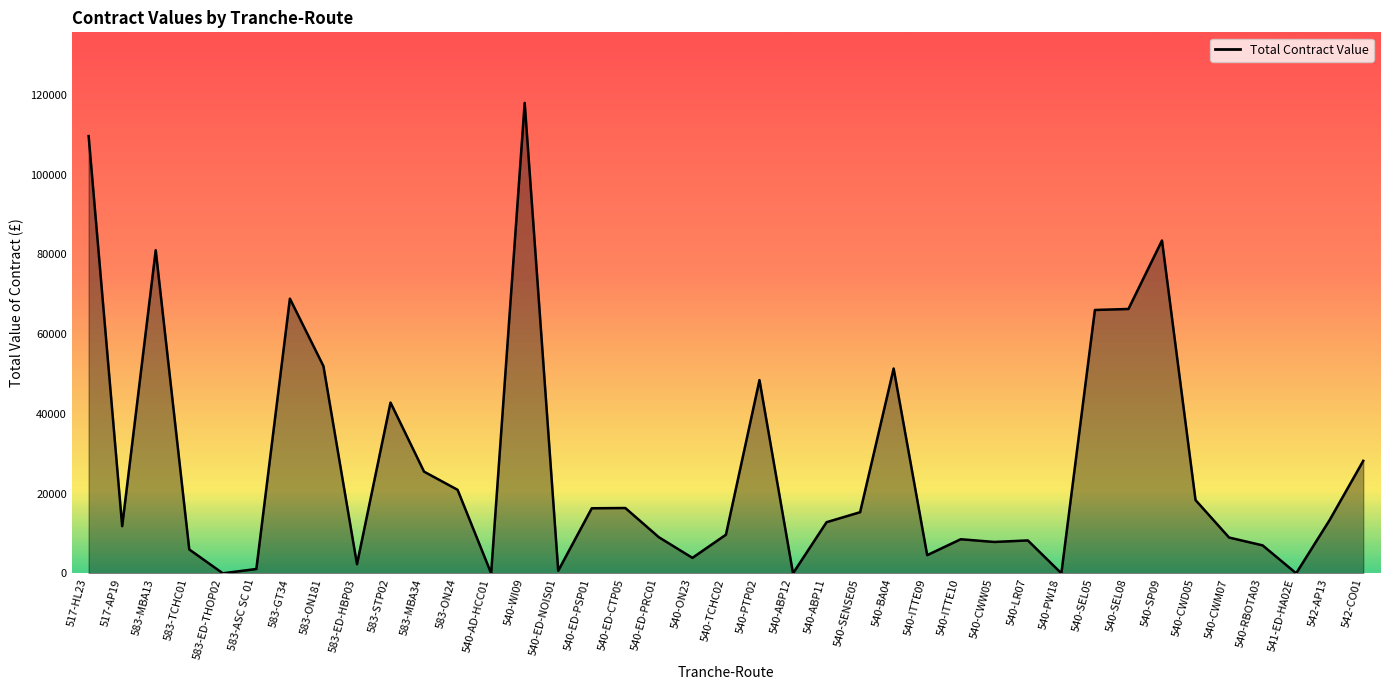

How many lines are shown in the chart?

1